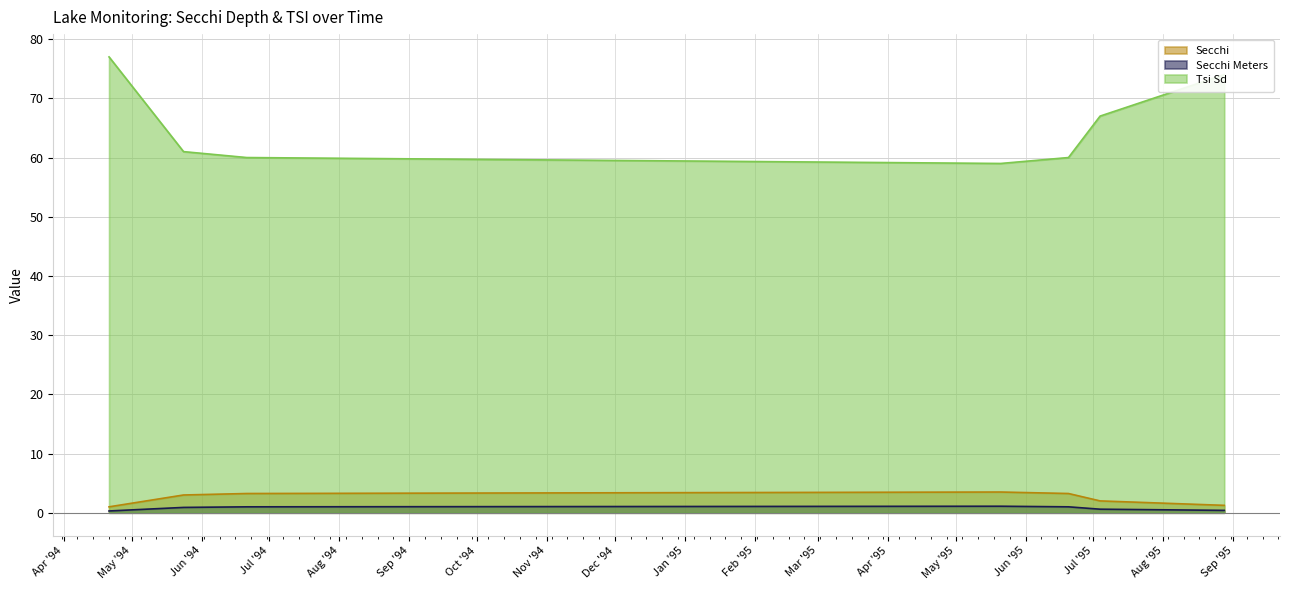

What is the label of the 2nd point from the right?

07/04/1995